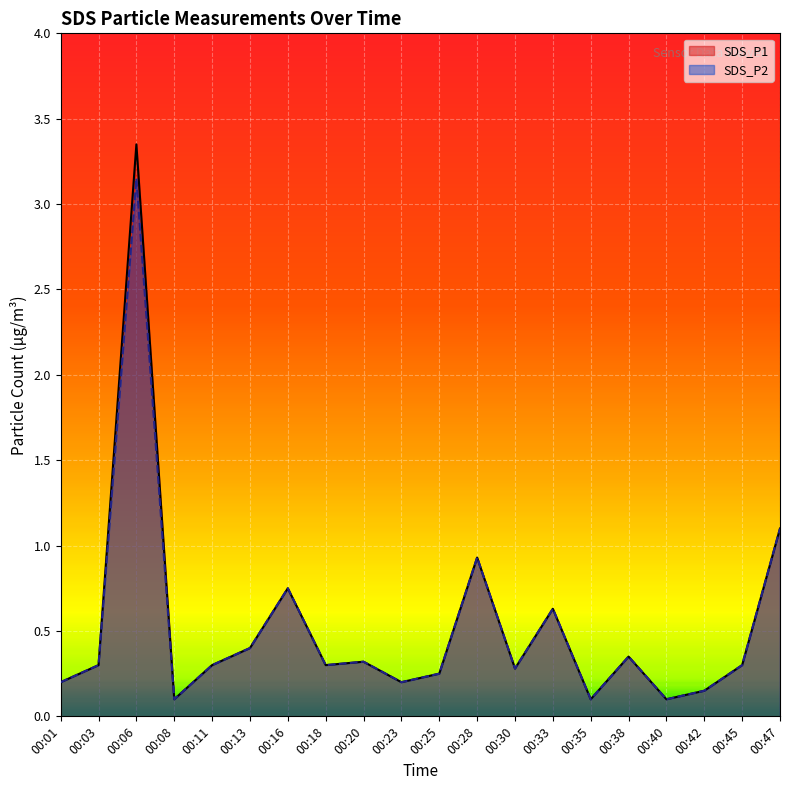

Rank the series at 00:38 from highest to lowest value.

SDS_P1, SDS_P2